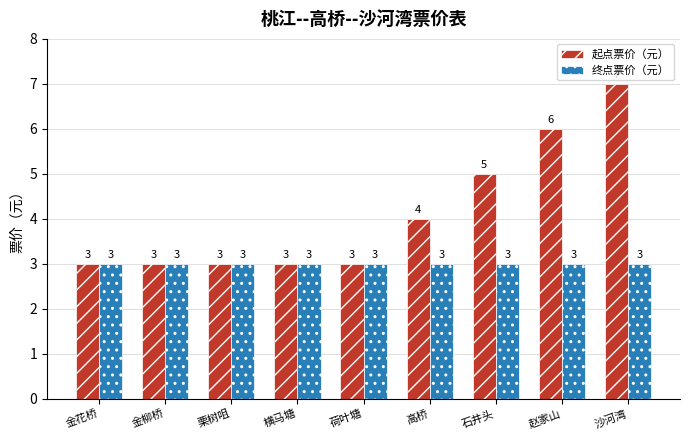

Which series has the widest spread of values?

起点票价（元）